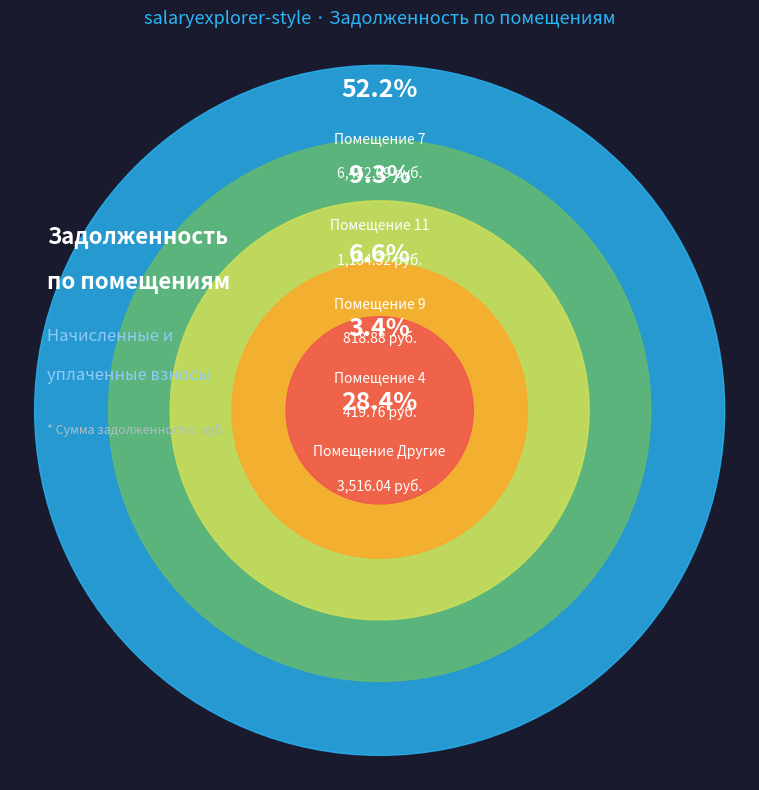

Does any single category account for the majority?

Yes